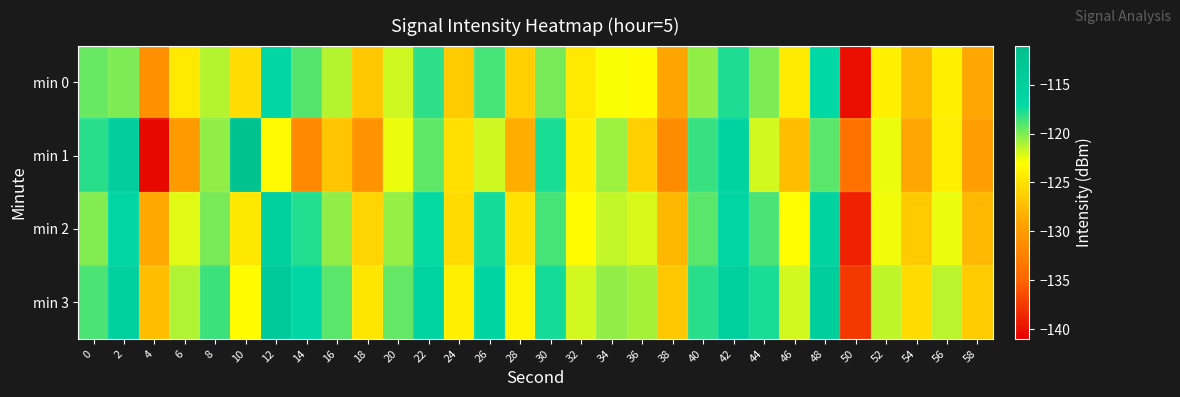

List the series in order of their peak value, lowest first.

min 0, min 2, min 3, min 1